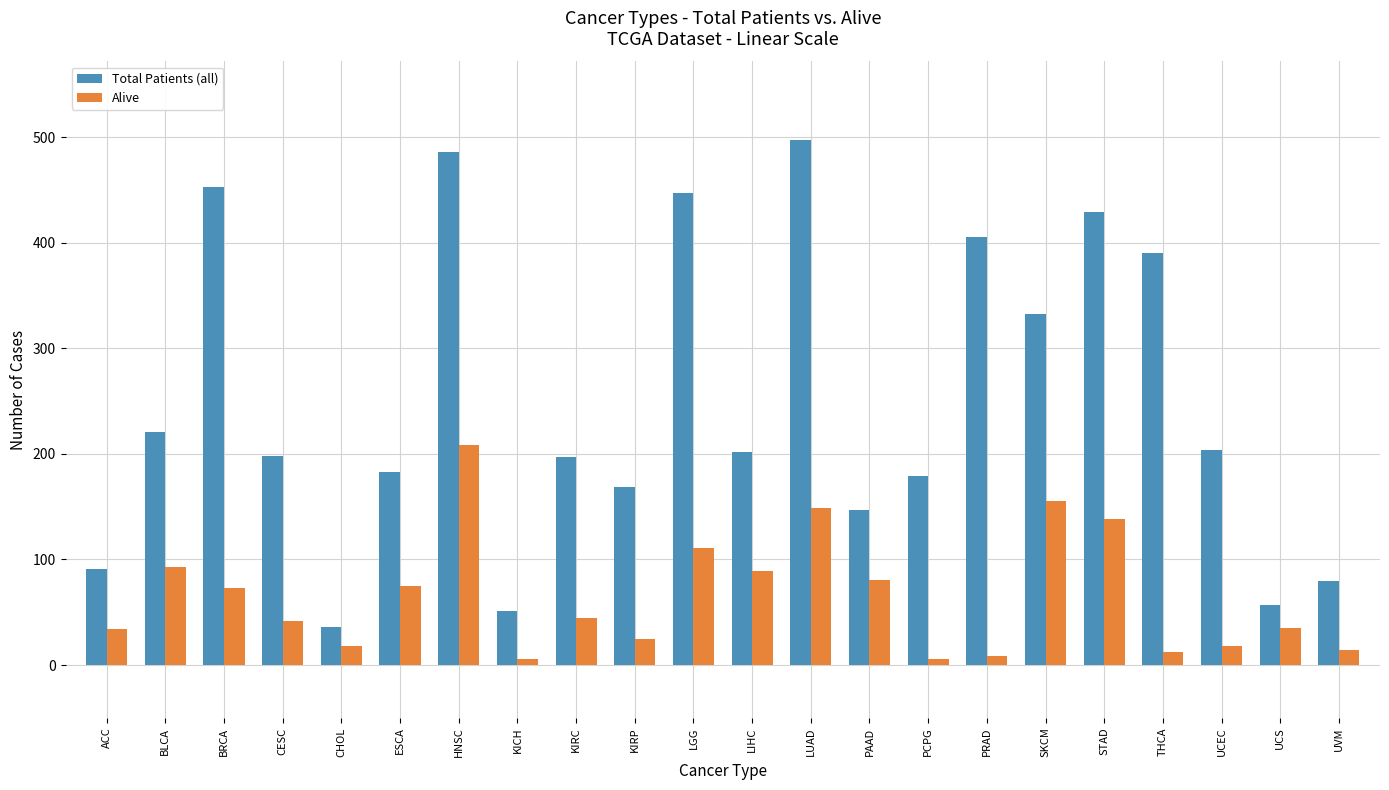

How many bars are there in total?

44